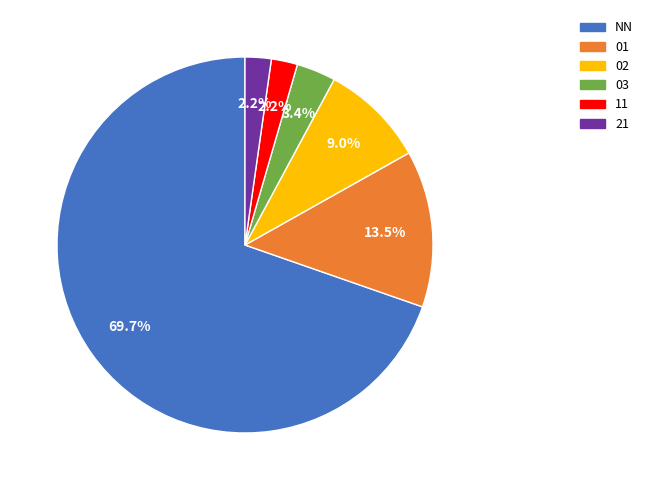

The 02 slice represents 23% of the pie. True or false?

False